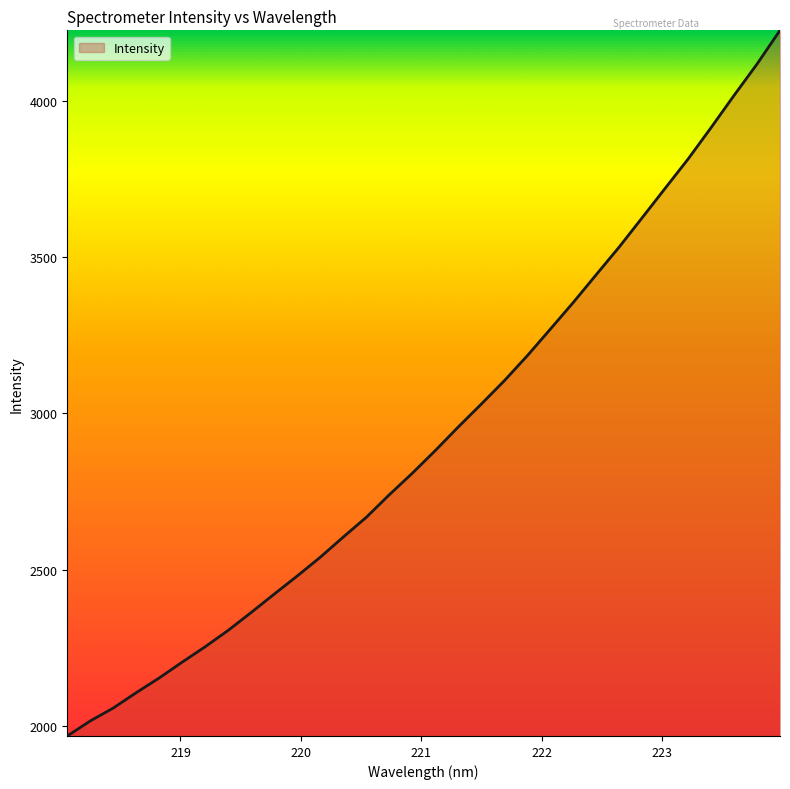

What is the minimum value shown in the chart?

1968.6